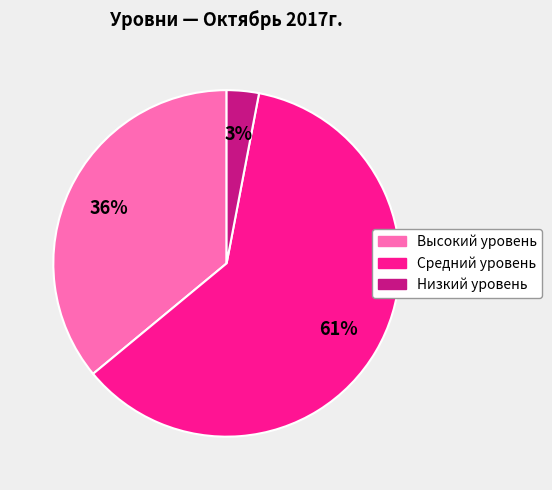

Does Низкий уровень represent more than half of the total?

No